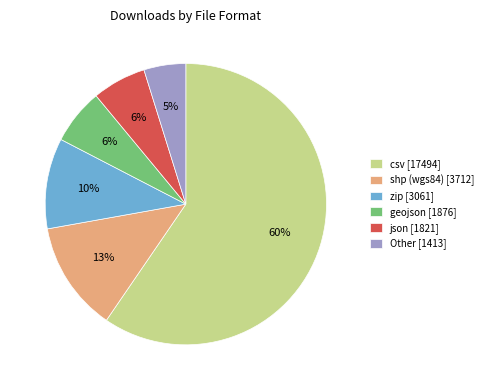

Which category has the biggest portion of the pie?

csv [17494]